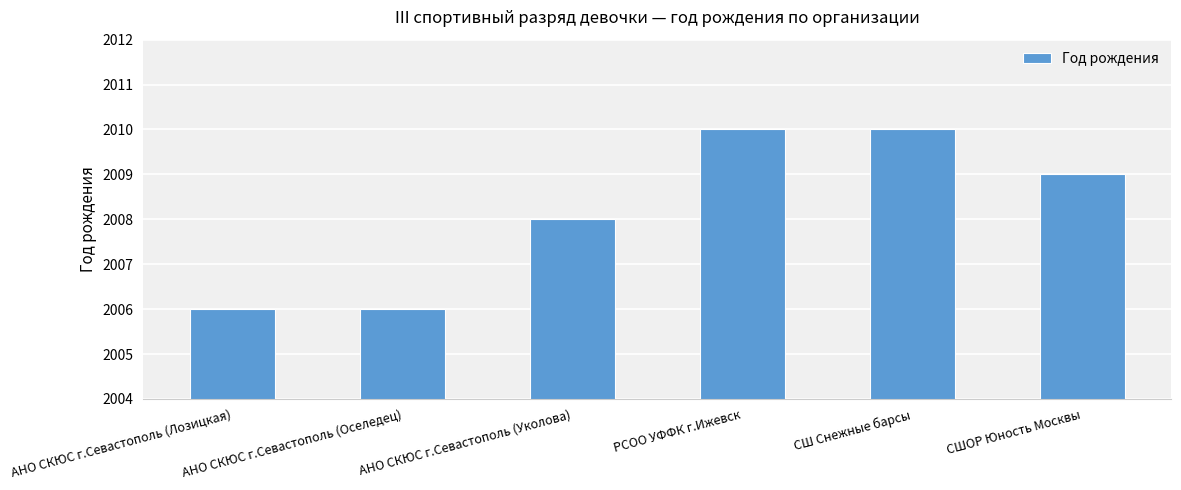

Is it true that the value at АНО СКЮС г.Севастополь (Лозицкая) is 453?

False